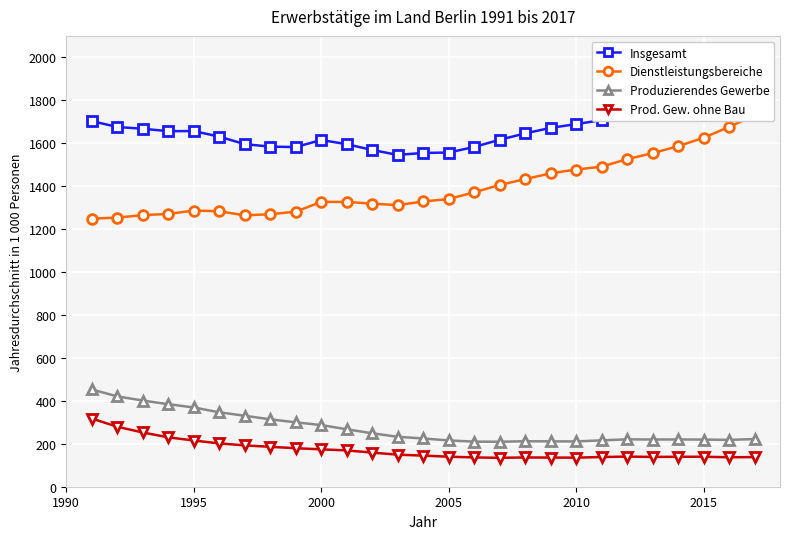

What is the lowest value of the Produzierendes Gewerbe series?

209.6